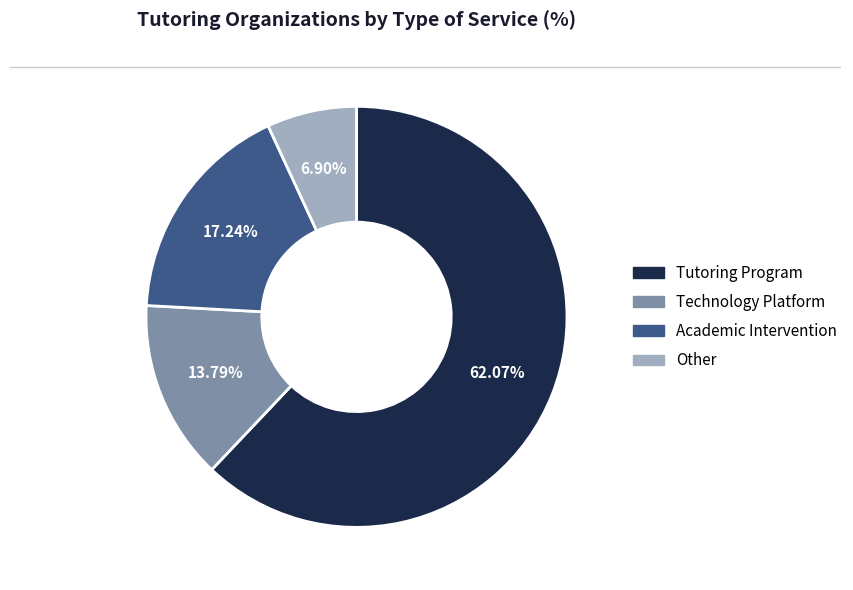

To the nearest percent, what percentage of the pie is Tutoring Program?

62%